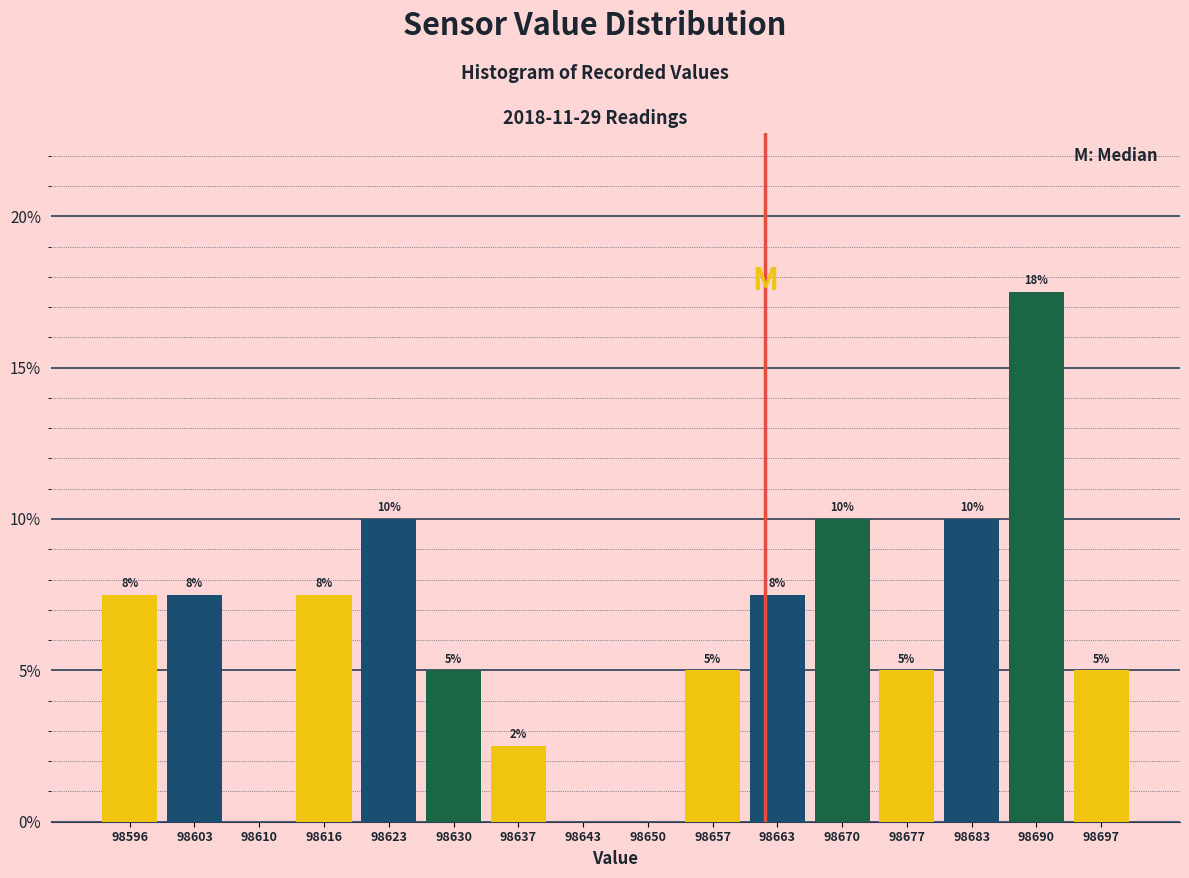

Which range on the x-axis has the tallest bar?

98687 to 98694